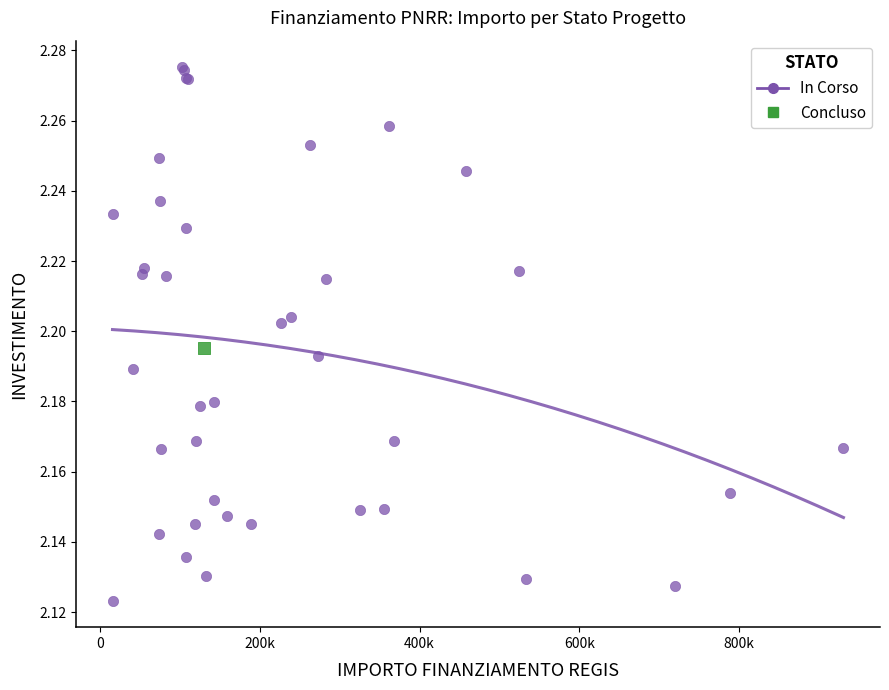

What are all the series names shown in the legend?

In Corso, Concluso